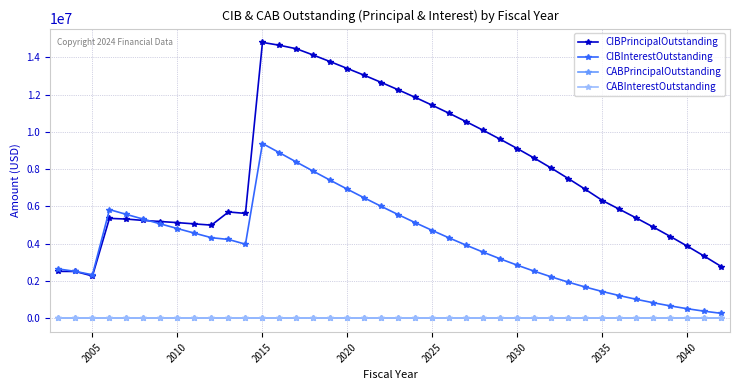

How many data points does each series have?

40